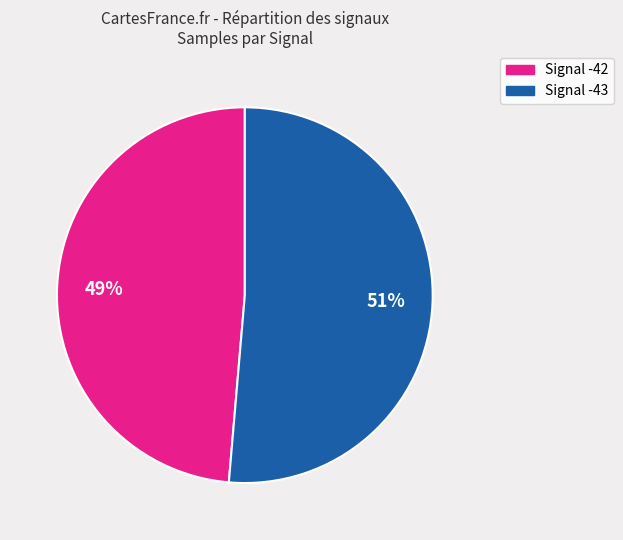

Is there a majority slice in this chart?

Yes